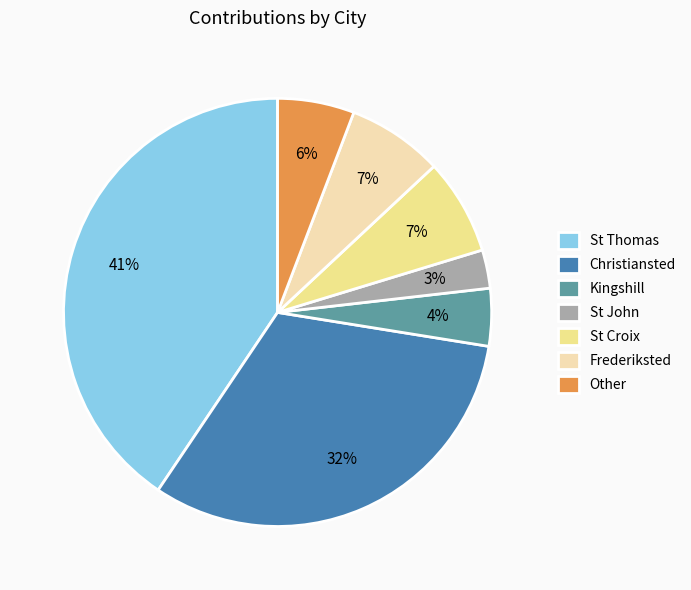

Which category has the smallest portion of the pie?

St John